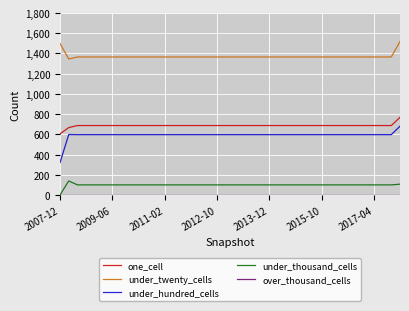

What is the difference between the maximum and second lowest values in the under_twenty_cells series?

153